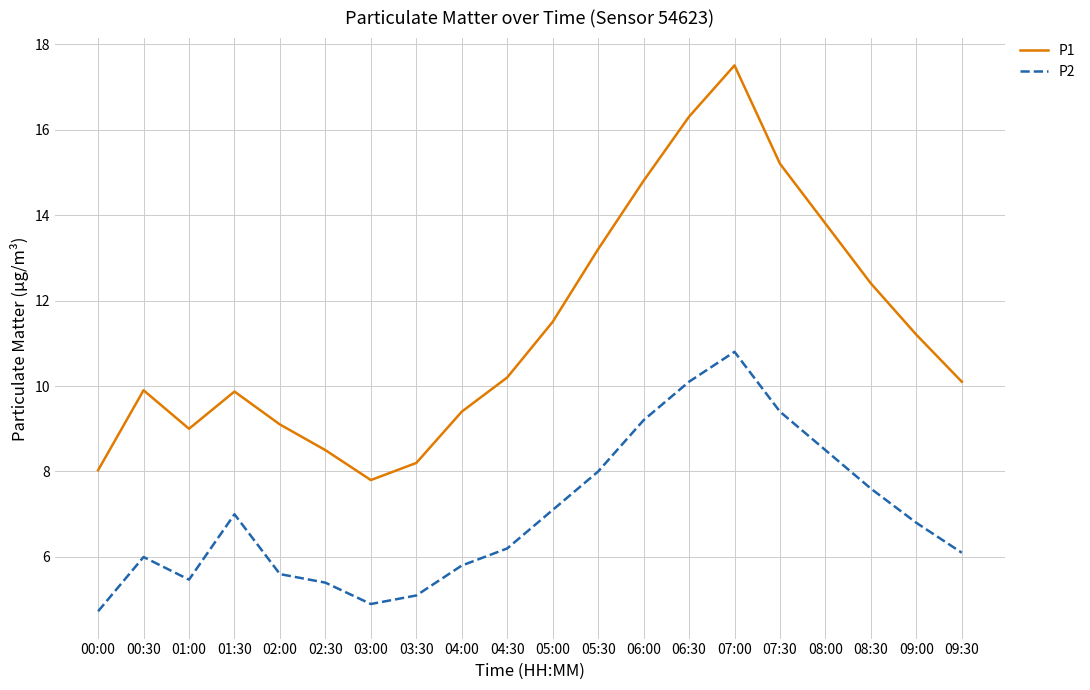

Reading right to left, list all the values displayed in this chart.

P1: 10.1	11.2	12.4	13.8	15.2	17.5	16.3	14.8	13.2	11.5	10.2	9.4	8.2	7.8	8.5	9.1	9.9	9.0	9.9	8.0
P2: 6.1	6.8	7.6	8.5	9.4	10.8	10.1	9.2	8.0	7.1	6.2	5.8	5.1	4.9	5.4	5.6	7.0	5.5	6.0	4.7